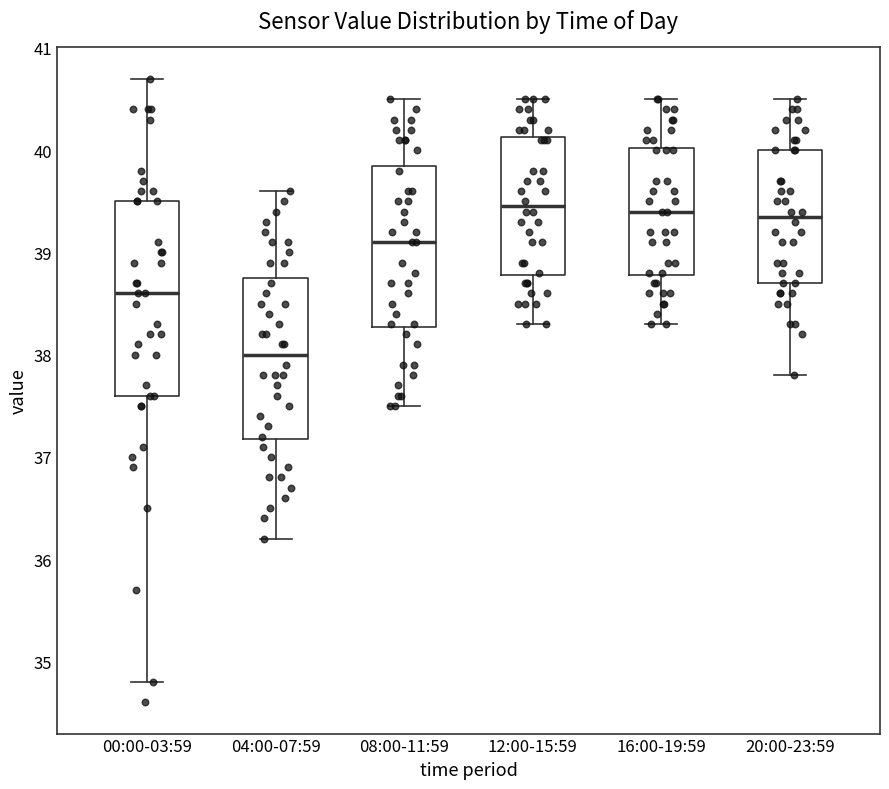

Reading left to right, read every box against the y-axis: the position of its median line, the range the box covers, and the ends of its whiskers. The values are not printed on the chart, so give them approximately, as read against the axis.

00:00-03:59: median 38.6, box 37.6 to 39.5, whiskers 34.8 to 40.7
04:00-07:59: median 38.0, box 37.2 to 38.8, whiskers 36.2 to 39.6
08:00-11:59: median 39.1, box 38.3 to 39.9, whiskers 37.5 to 40.5
12:00-15:59: median 39.5, box 38.8 to 40.1, whiskers 38.3 to 40.5
16:00-19:59: median 39.4, box 38.8 to 40.0, whiskers 38.3 to 40.5
20:00-23:59: median 39.4, box 38.7 to 40.0, whiskers 37.8 to 40.5